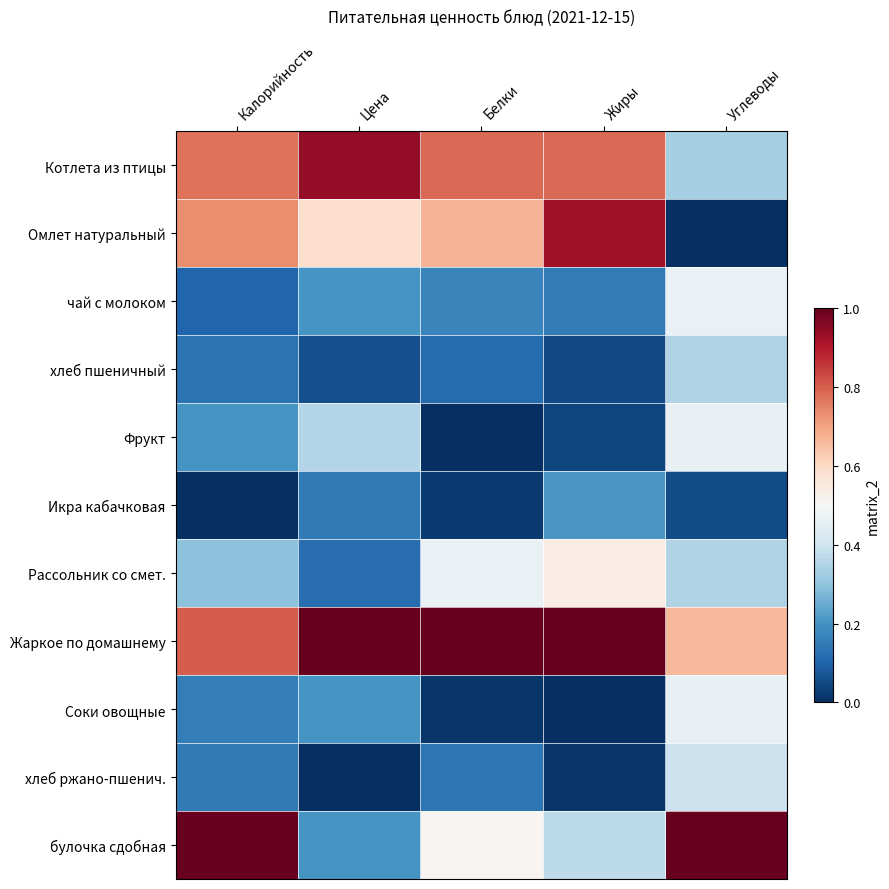

At Углеводы, list the series in order from smallest to largest.

Омлет натуральный, Икра кабачковая, Котлета из птицы, хлеб пшеничный, Рассольник со смет., хлеб ржано-пшенич., Фрукт, Соки овощные, чай с молоком, Жаркое по домашнему, булочка сдобная